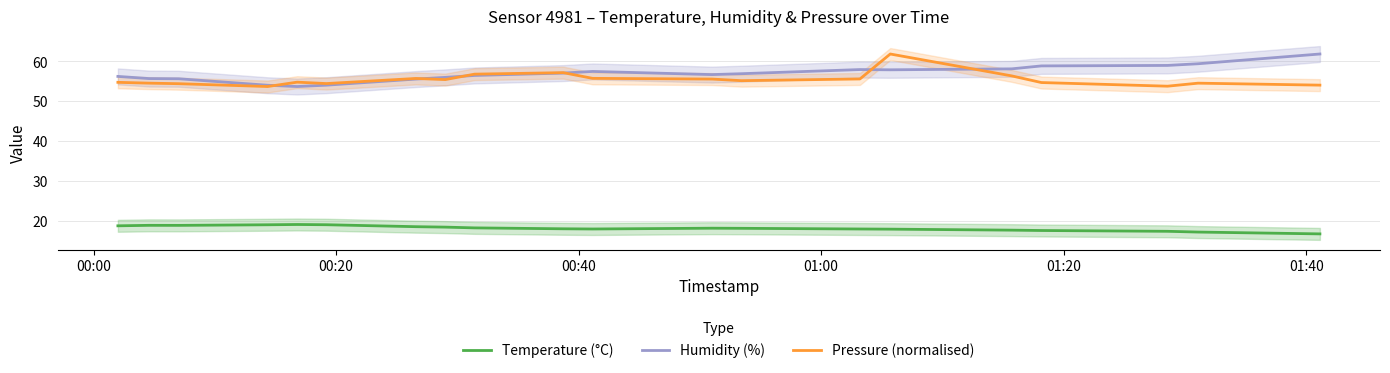

What is the maximum value for Temperature (°C)?

19.1